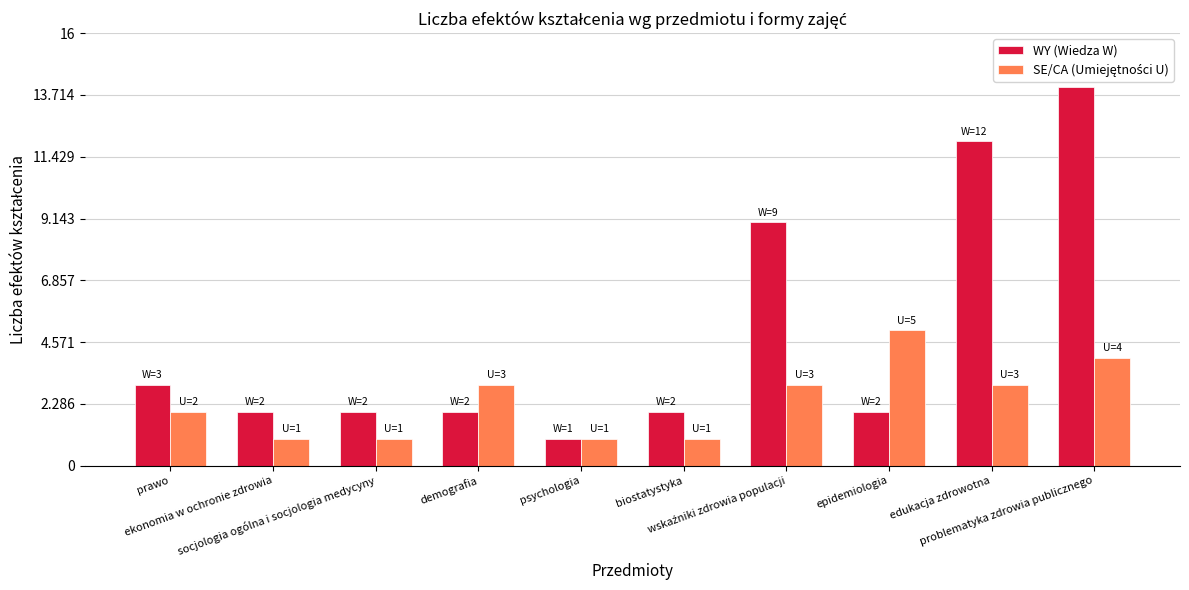

At how many categories does at least one series exceed 8?

3